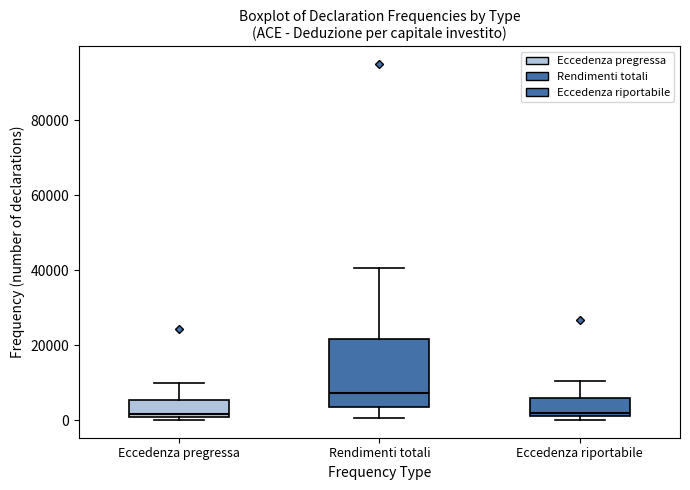

Reading left to right, read every box against the y-axis: the position of its median line, the range the box covers, and the ends of its whiskers. The values are not printed on the chart, so give them approximately, as read against the axis.

Eccedenza pregressa: median 2000, box 0 to 6000, whiskers 0 (just below the box's lower edge) to 10000
Rendimenti totali: median 8000, box 4000 to 22000, whiskers 0 to 40000
Eccedenza riportabile: median 2000 (just above the box's lower edge), box 2000 to 6000, whiskers 0 to 10000